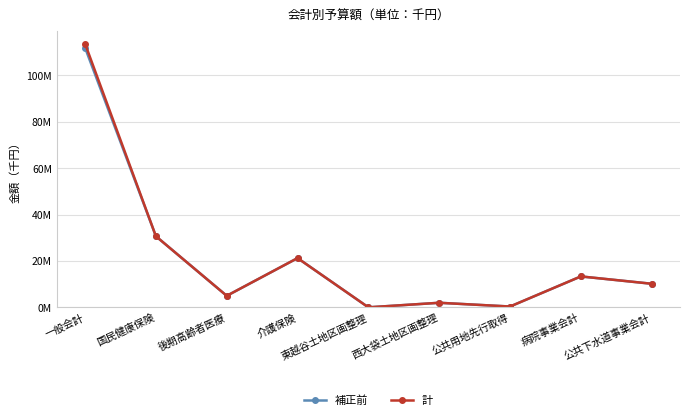

Which series has the widest spread of values?

計